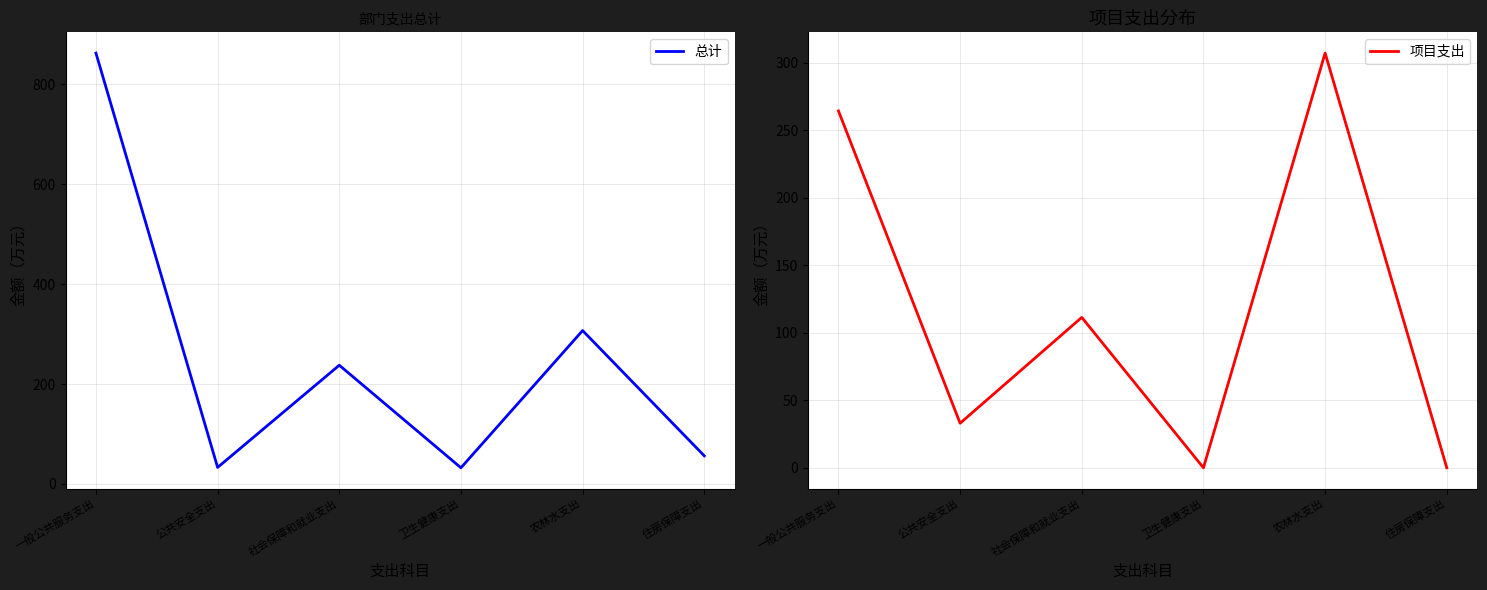

What is the greatest value displayed?

862.7